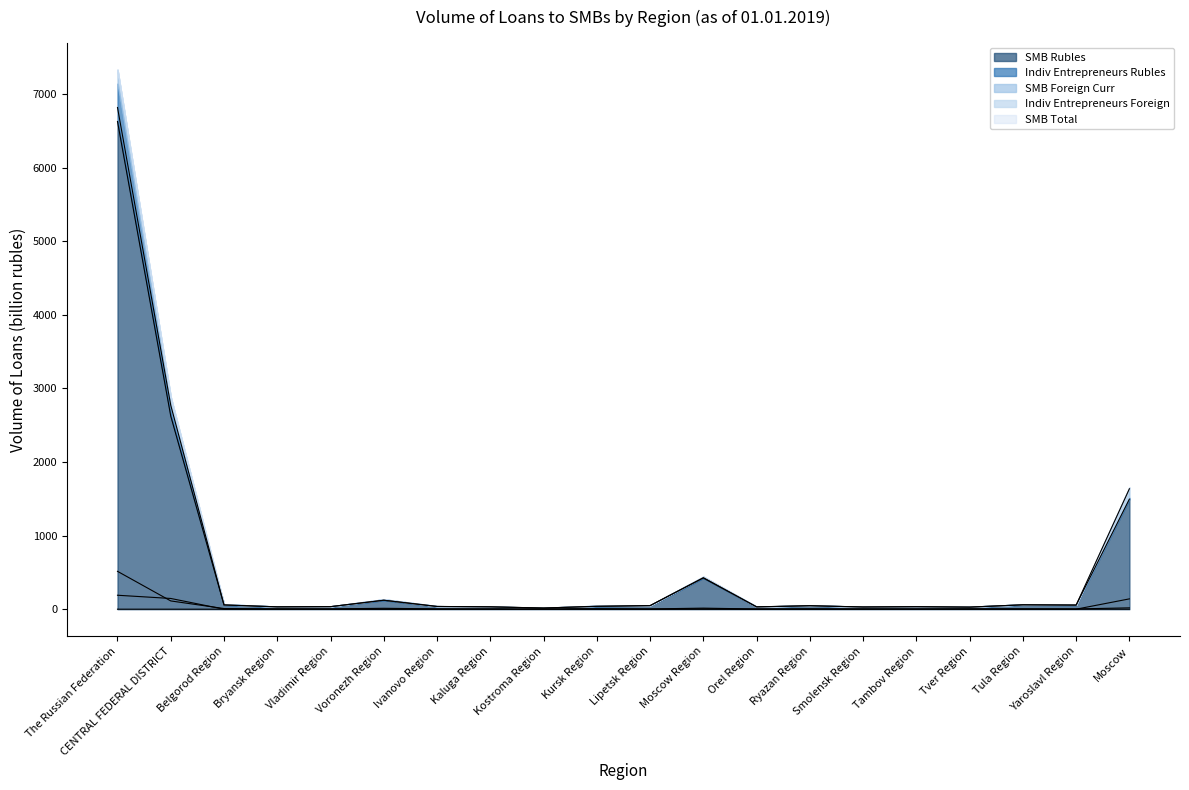

How many lines are shown in the chart?

5